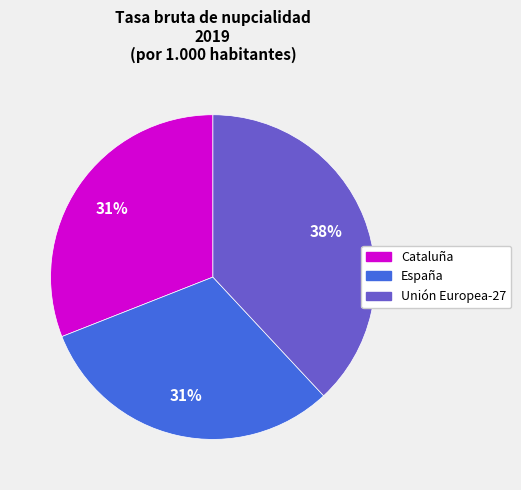

To the nearest percent, what is the difference between the largest and smallest slice percentages?

7%